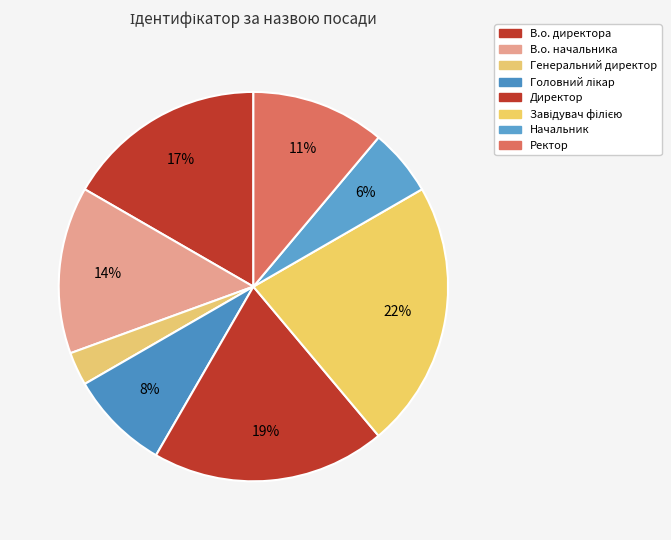

To the nearest percent, what percentage of the pie is Завідувач філією?

22%